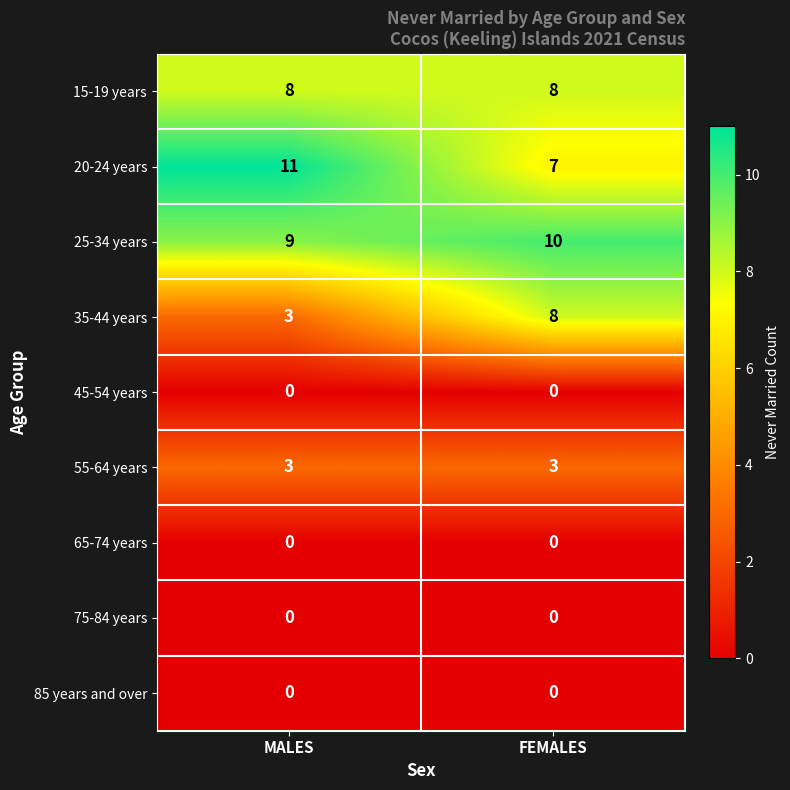

True or false: 35-44 years has a value of 12 at FEMALES.

False